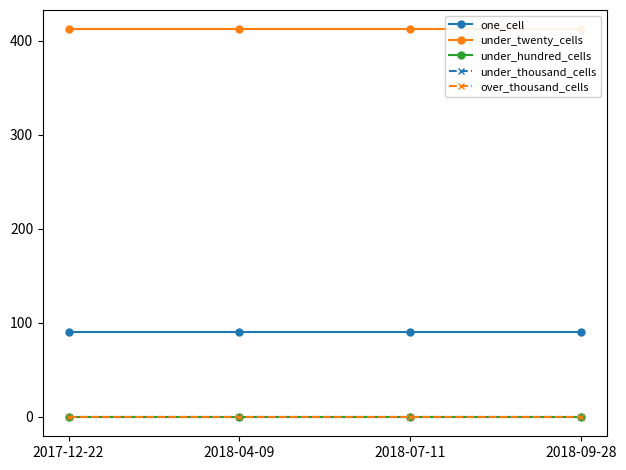

True or false: one_cell has a value of 90 at 2018-07-11.

True